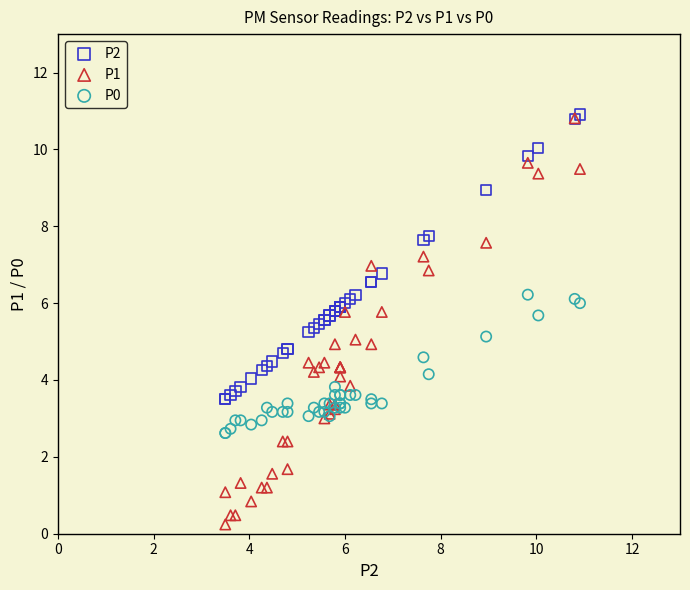

Which series contains the lowest Y value?

P1